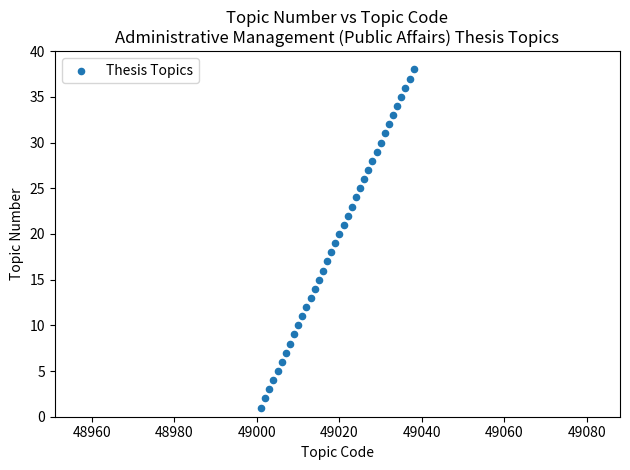

What is the range of X values (max minus min)?

37